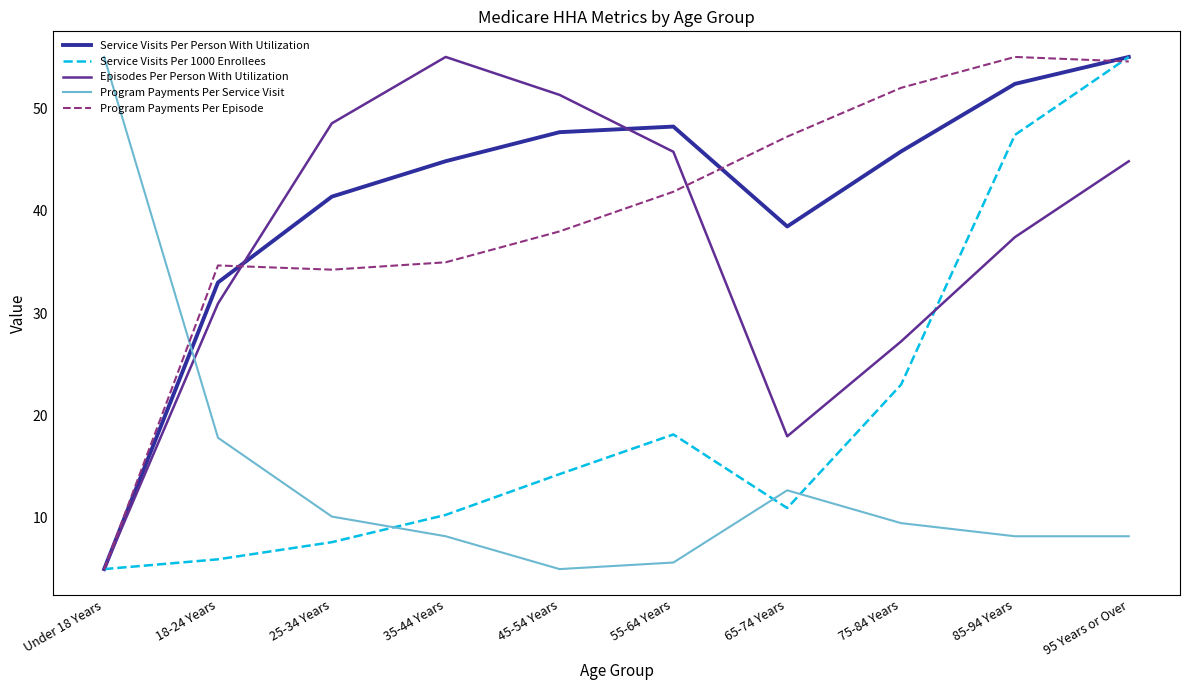

At which label does Episodes Per Person With Utilization first exceed 44?

25-34 Years